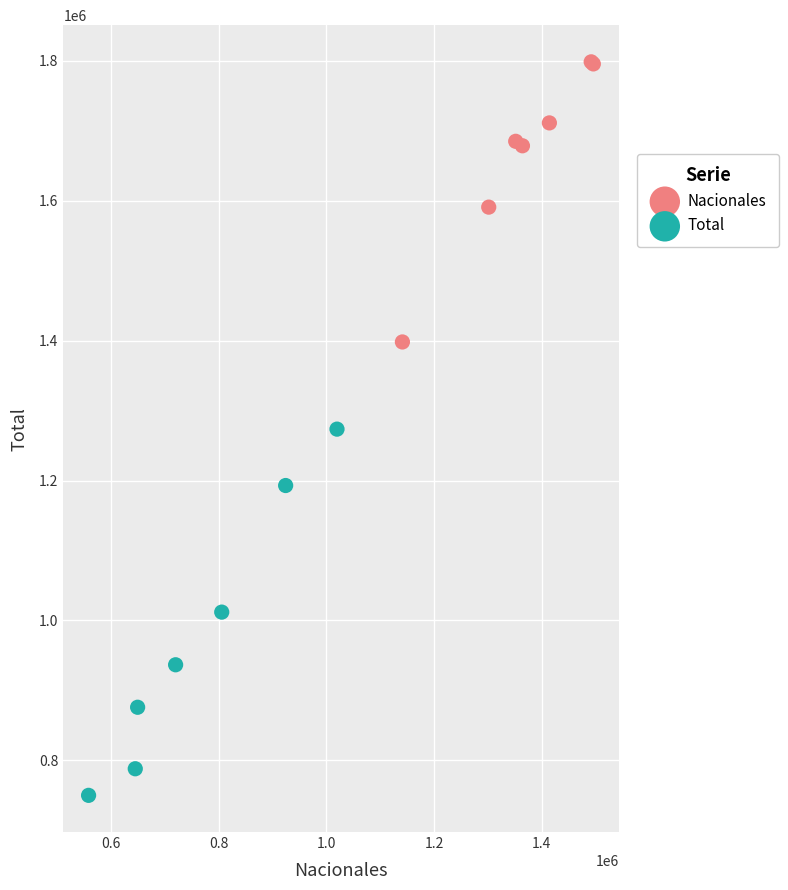

Which series contains the highest Y value?

Nacionales